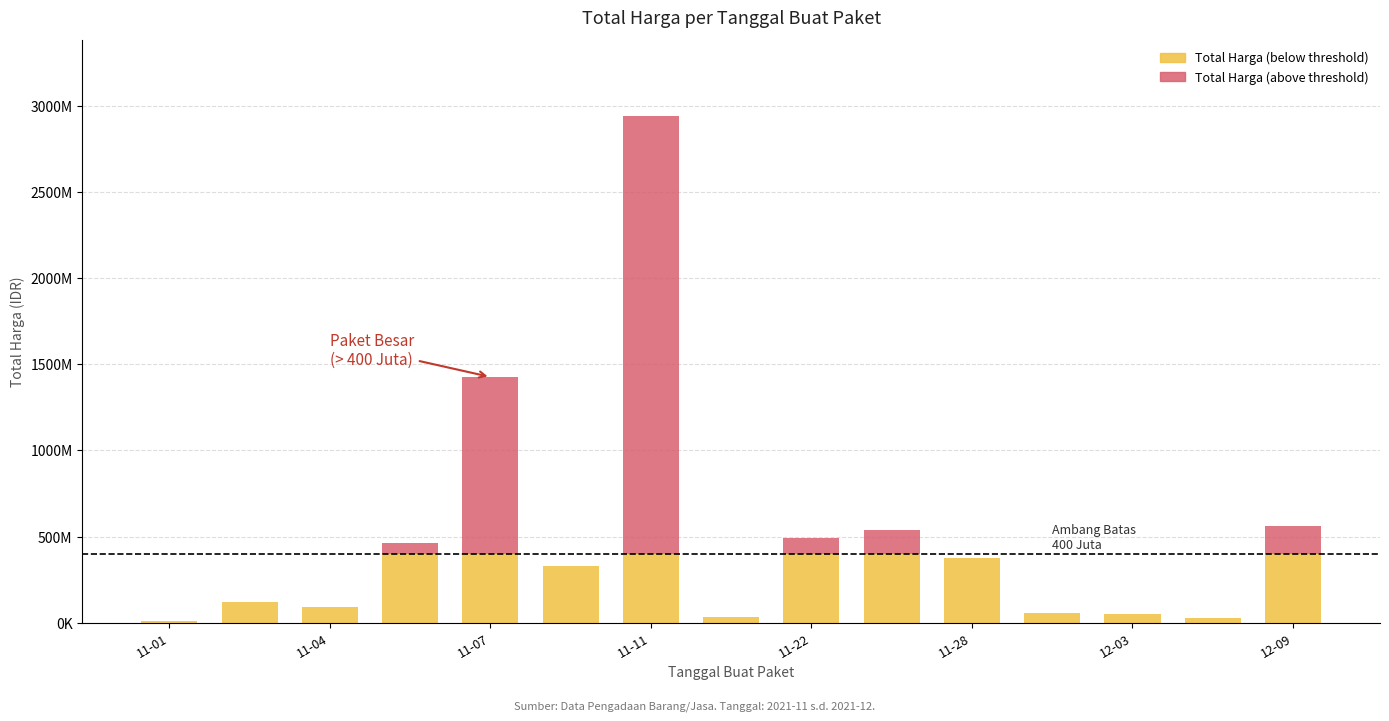

What are all the series names shown in the legend?

Total Harga (below threshold), Total Harga (above threshold)